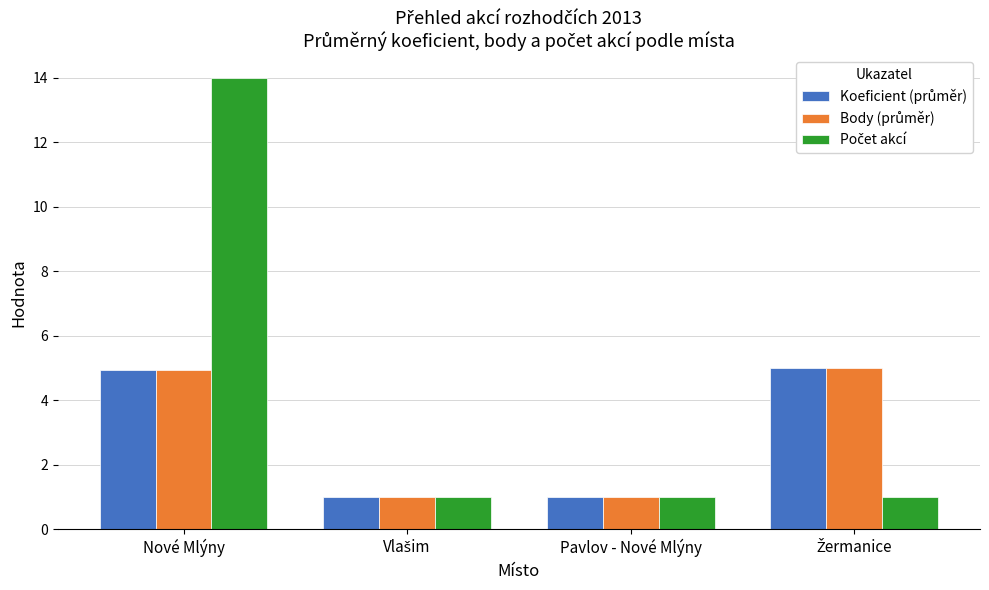

Are the bars horizontal?

No